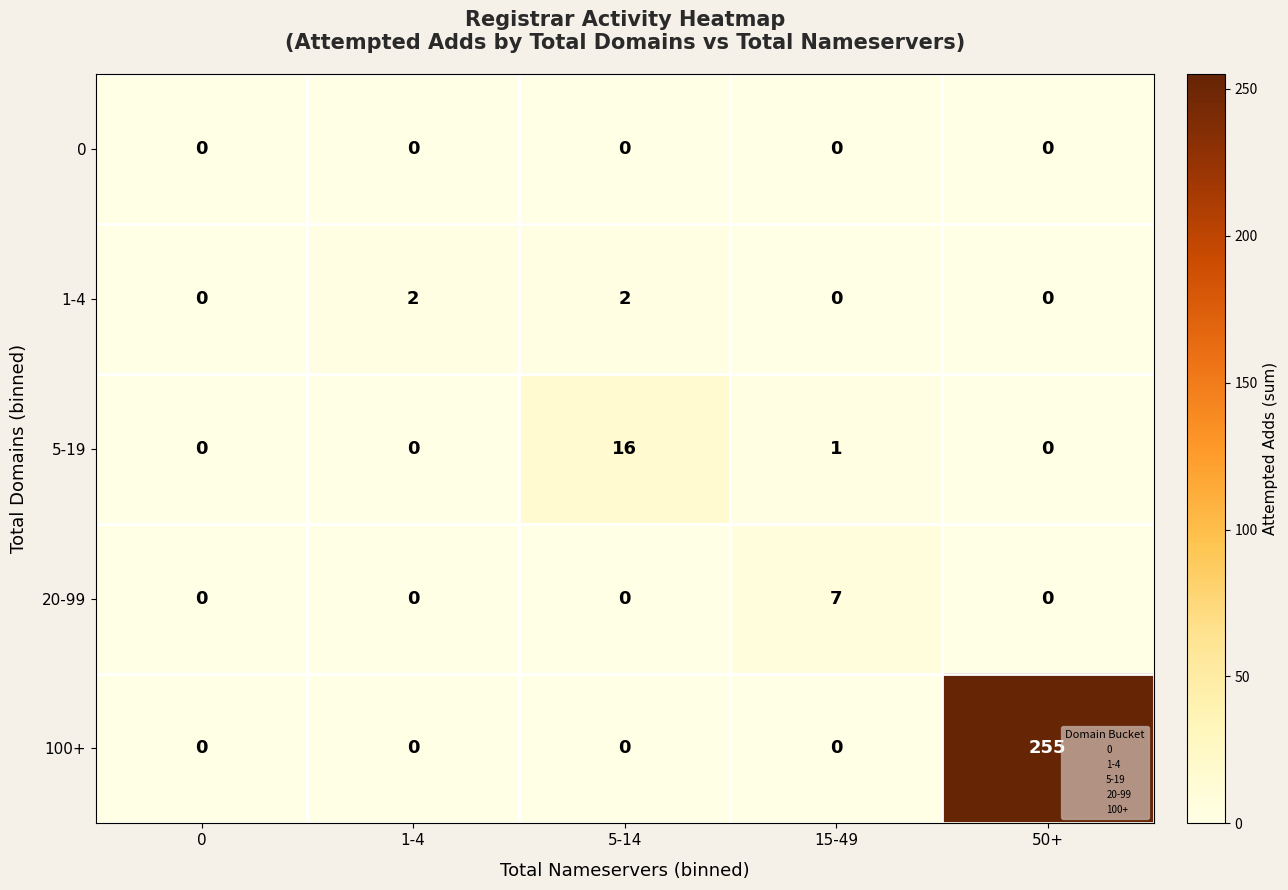

Which series has the largest total across all categories?

100+